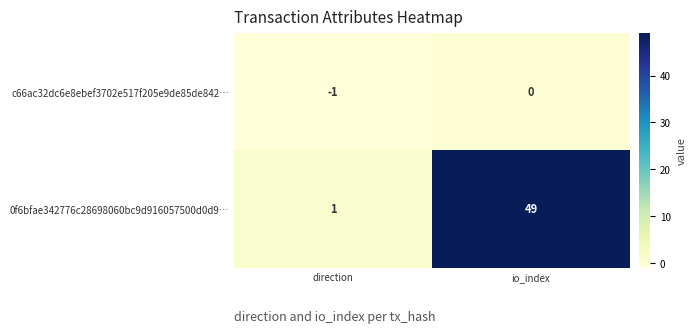

Which series has the largest range (max minus min)?

0f6bfae342776c28698060bc9d916057500d0d9…